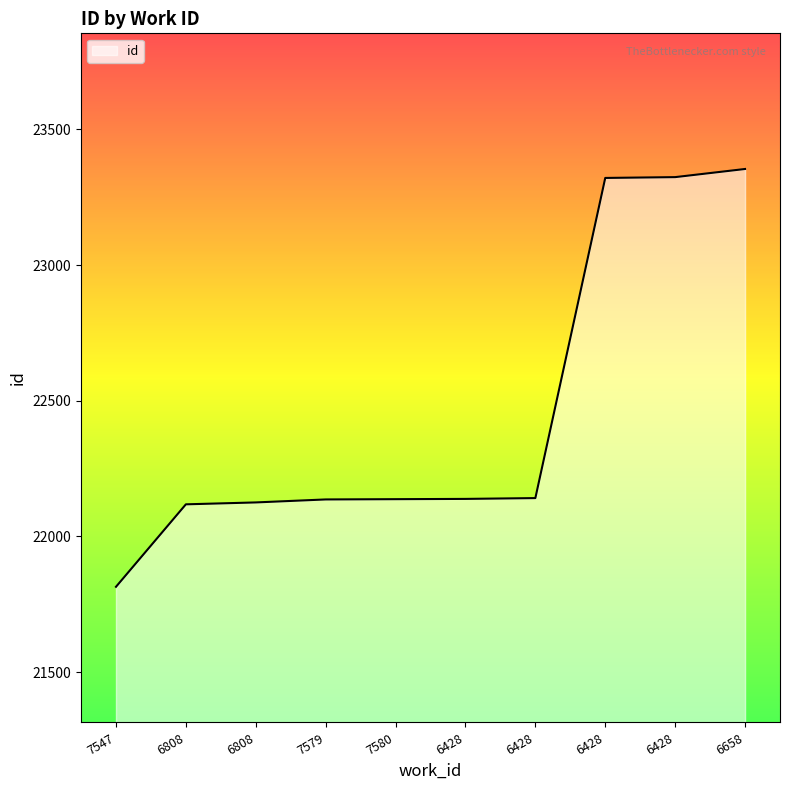

True or false: the data shows 22125 at 6808.

True